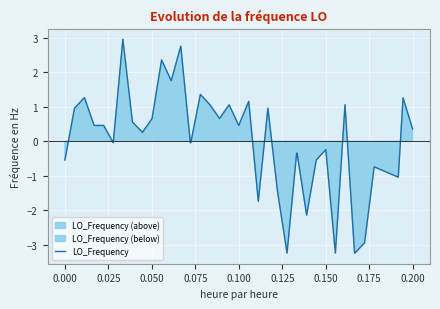

How many values are above zero?

22